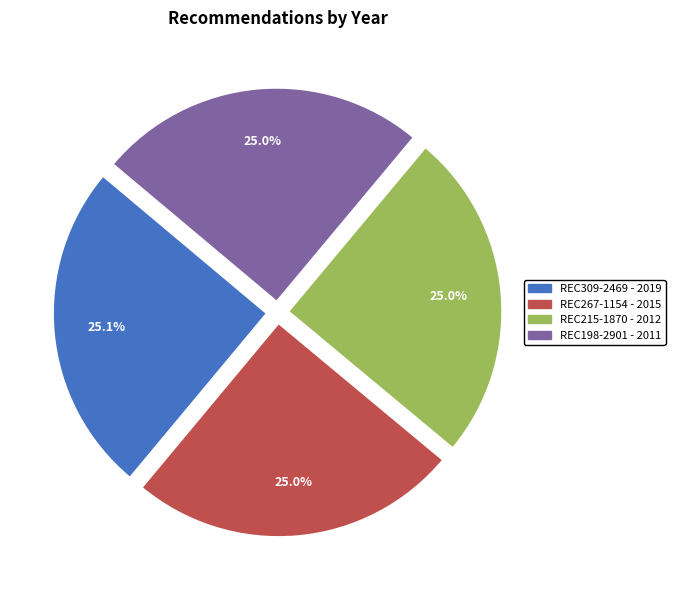

Combined, what portion of the pie is REC198-2901 and REC309-2469?

50.0%